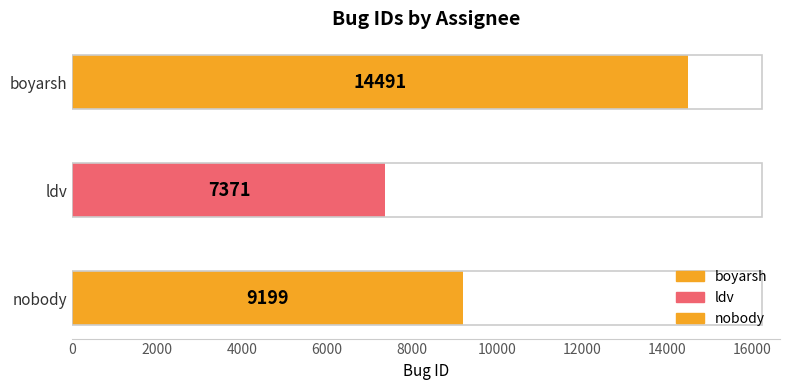

Count the number of values greater than 9199.

1